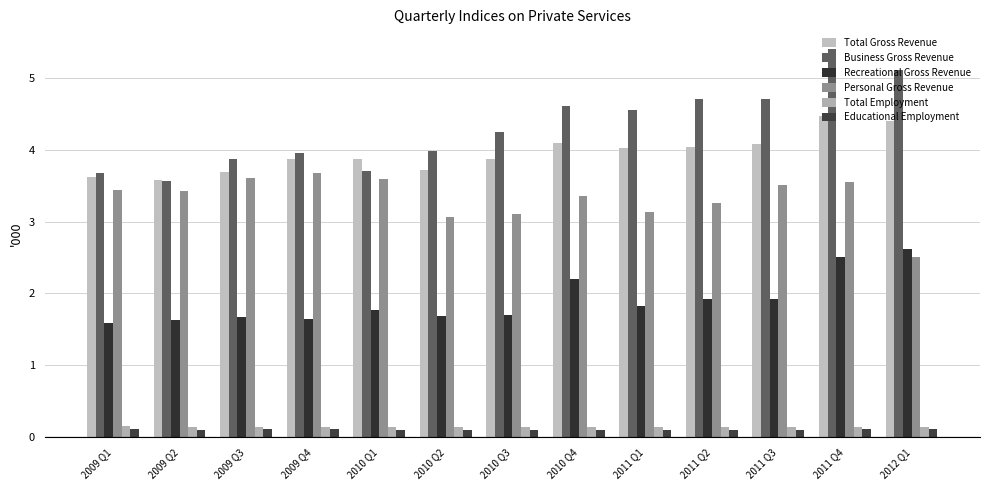

How many data points does each series have?

13